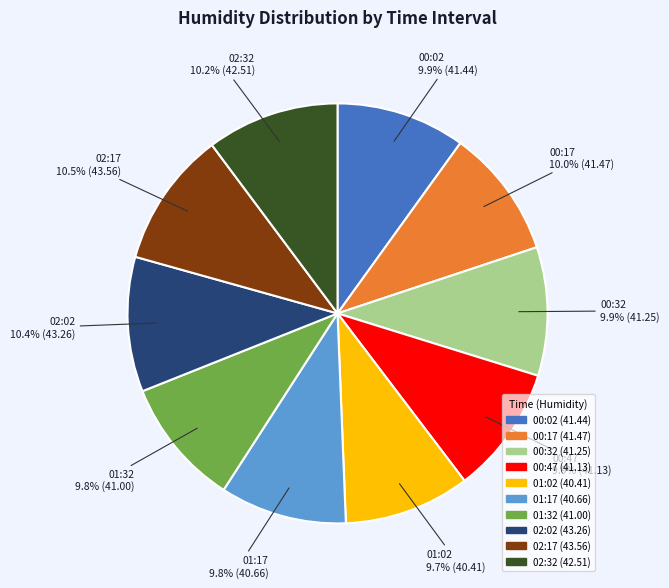

What is the ratio of the value at 00:02 to the value at 01:17?

1.0